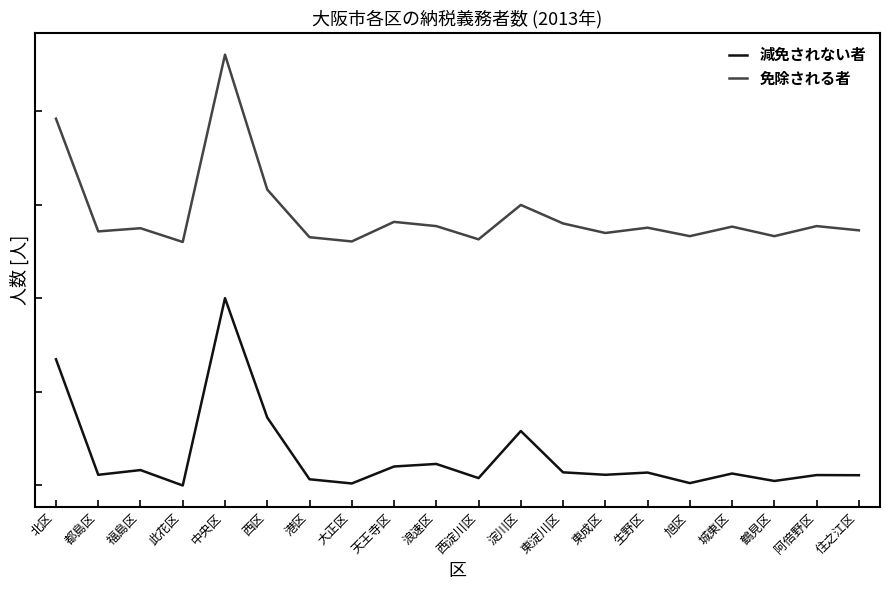

True or false: 免除される者 and 減免されない者 cross at least once.

False